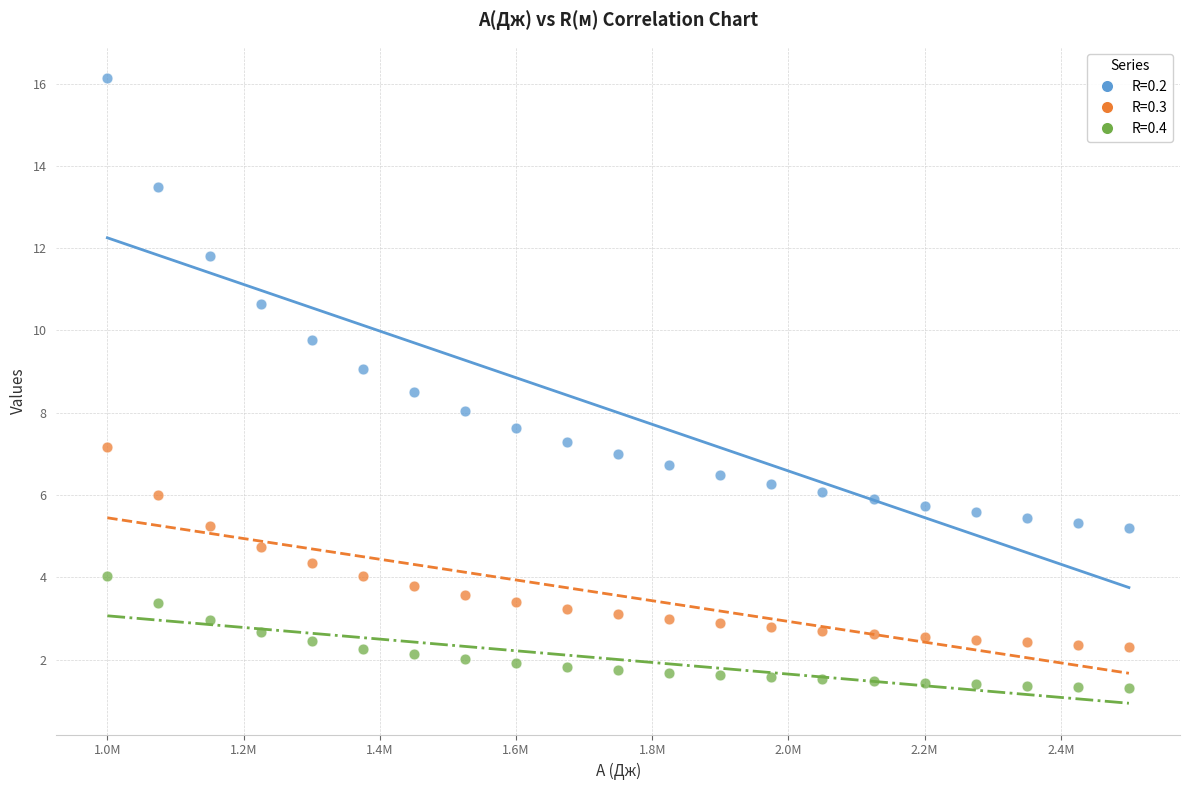

Which series reaches the minimum Y coordinate?

R=0.4